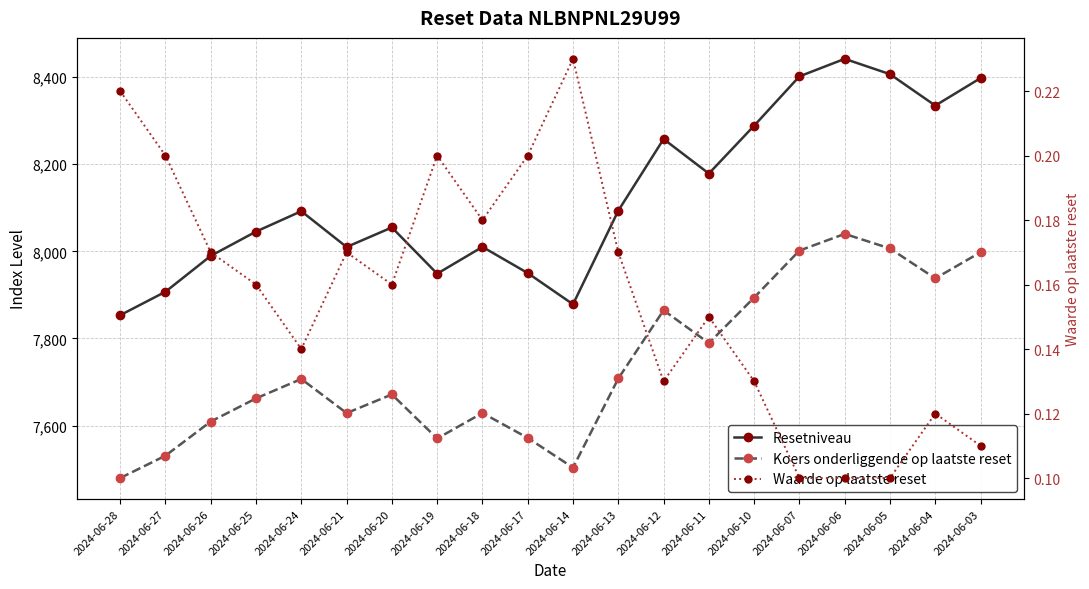

What is the greatest value displayed?

8442.1